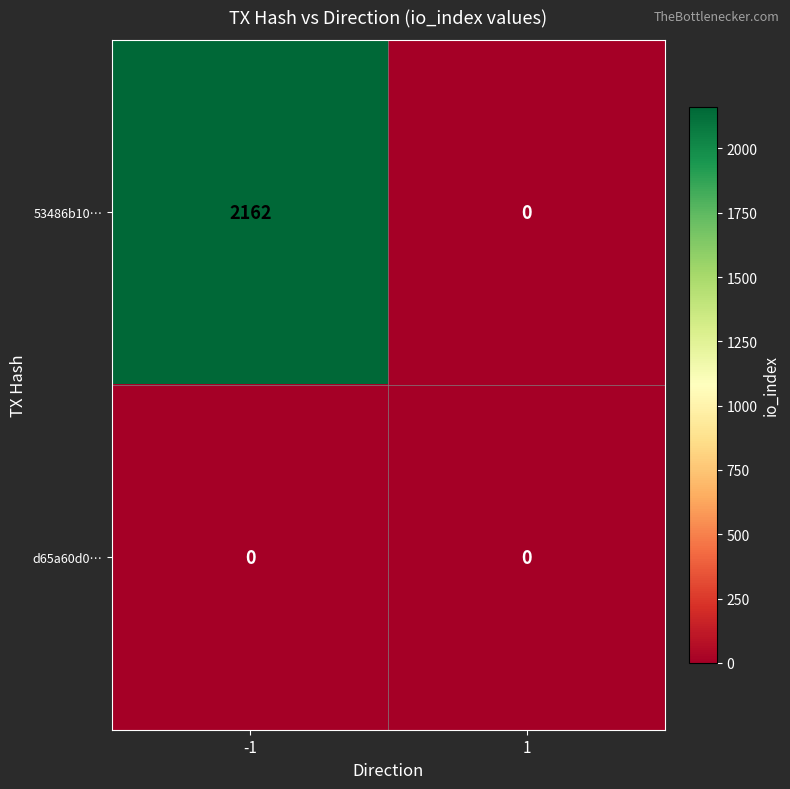

Is it true that d65a60d0… equals 0 at -1?

True